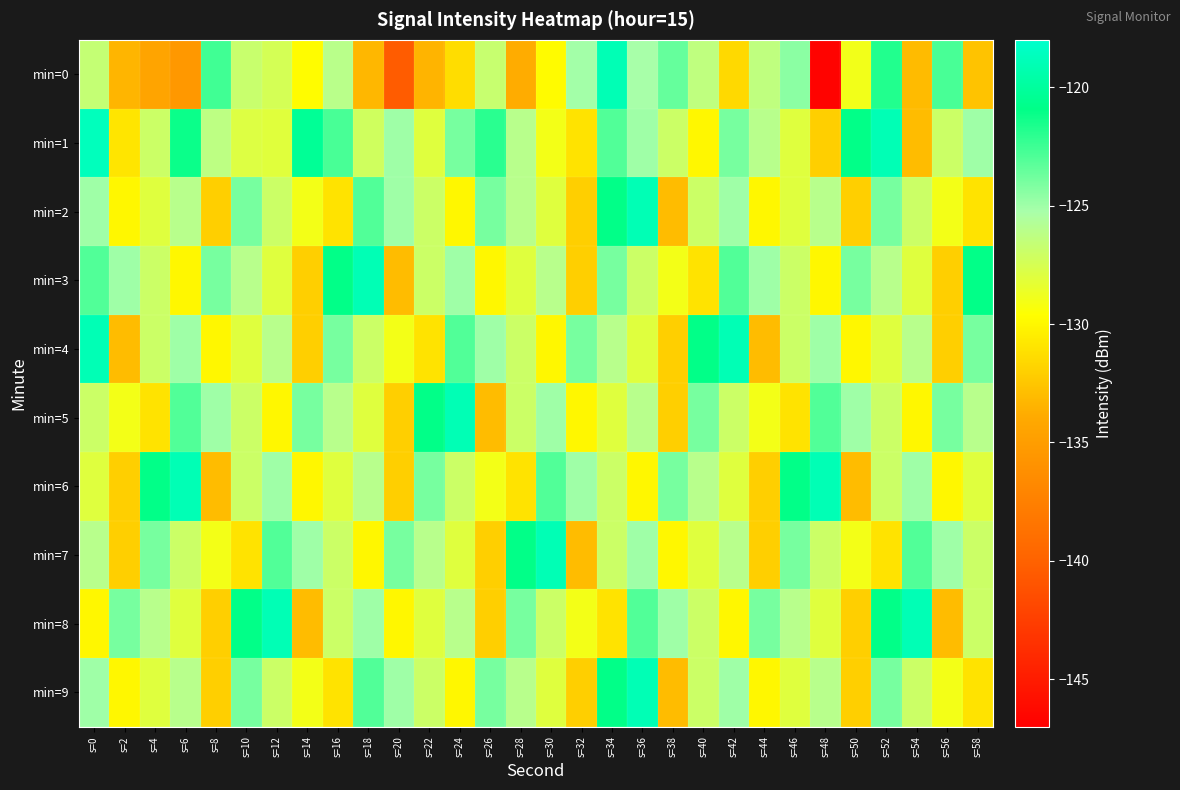

At how many categories does at least one series exceed -122?

22